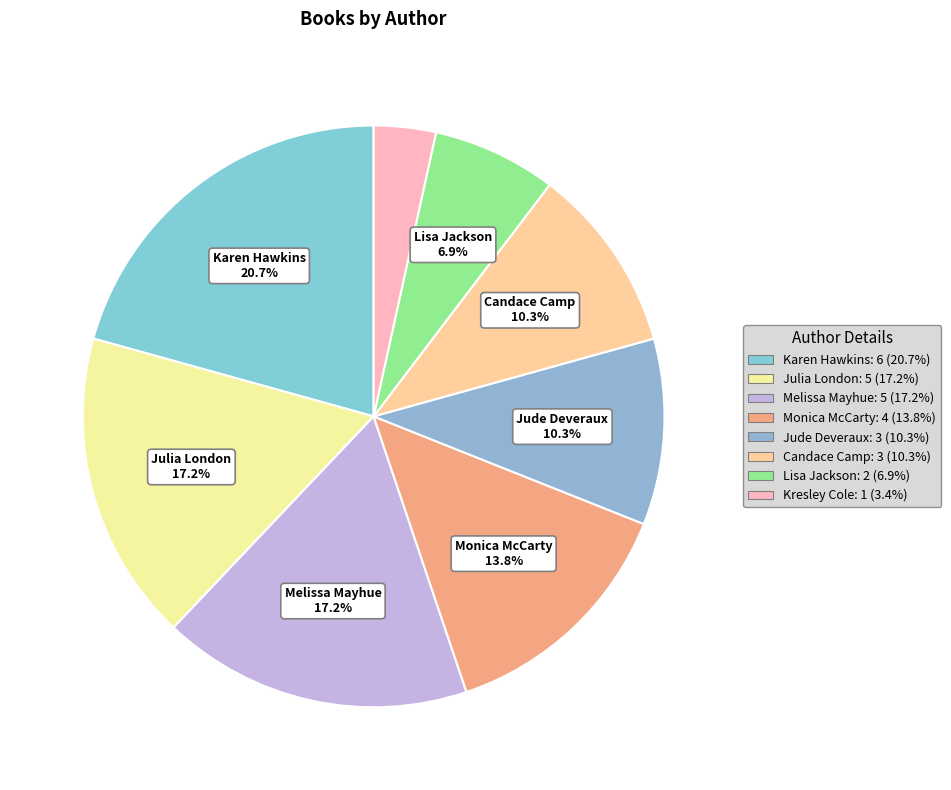

How many slices are in this pie chart?

8